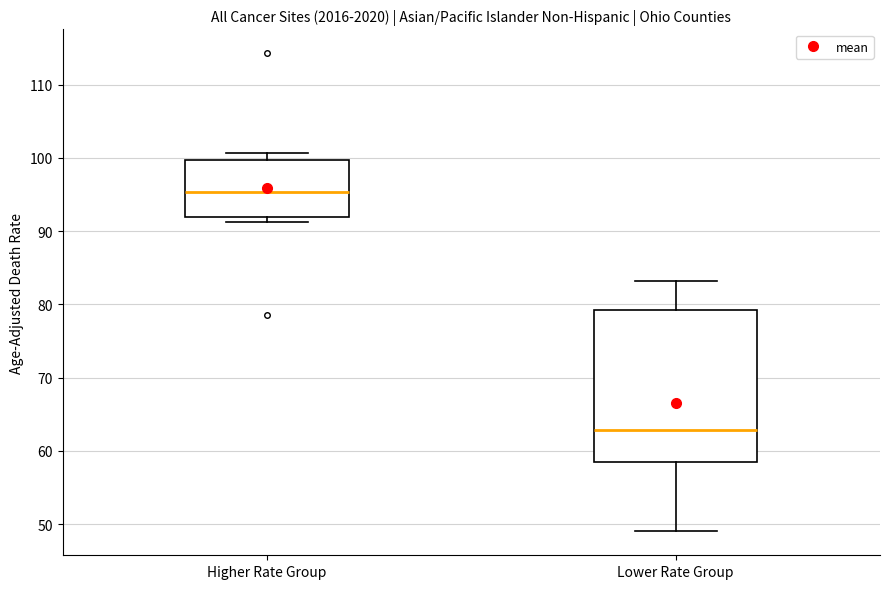

Which box's median line is the lowest?

Lower Rate Group